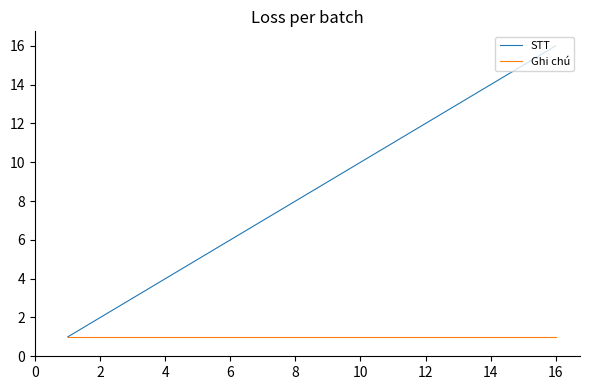

List the series in order of their peak value, highest first.

STT, Ghi chú